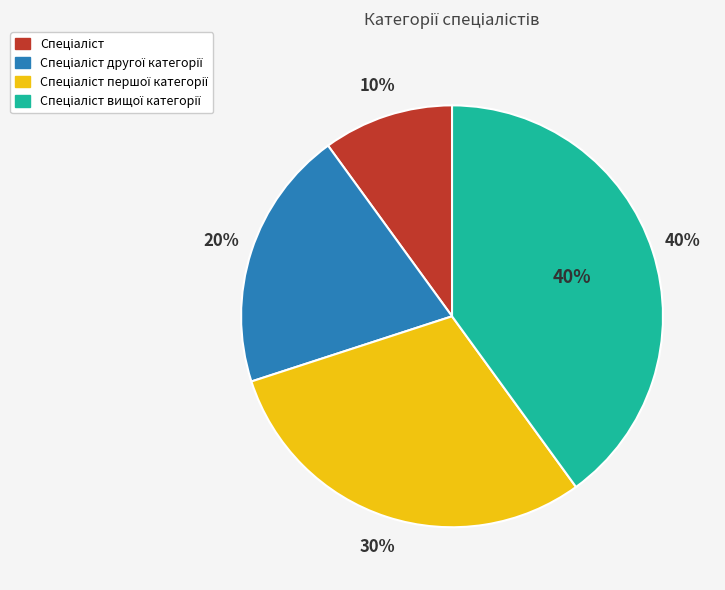

How many segments does this pie chart have?

4